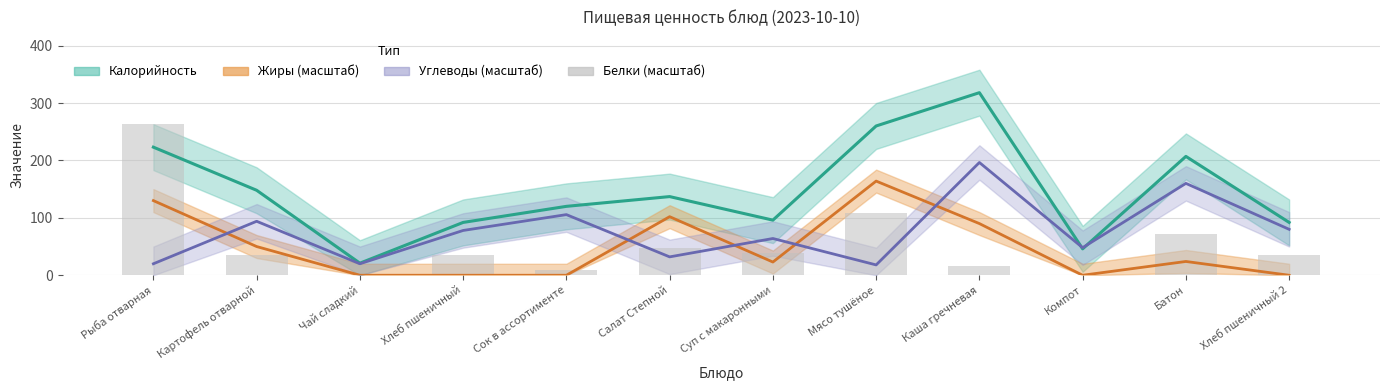

Is the value of Жиры ×10 at Рыба отварная greater than the value of Калорийность at Картофель отварной?

No